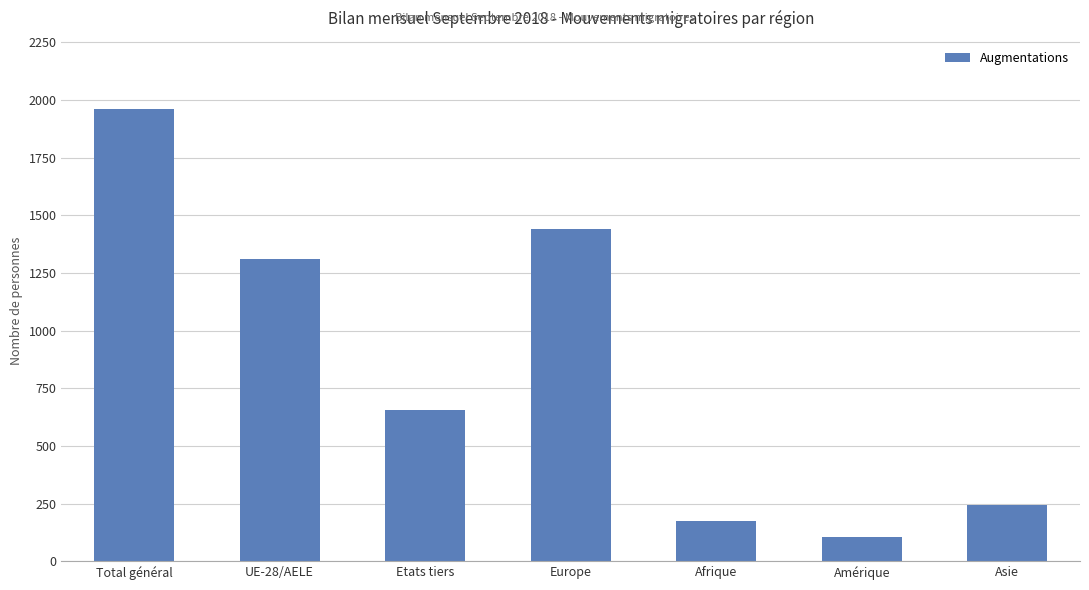

The value at UE-28/AELE is 827. True or false?

False